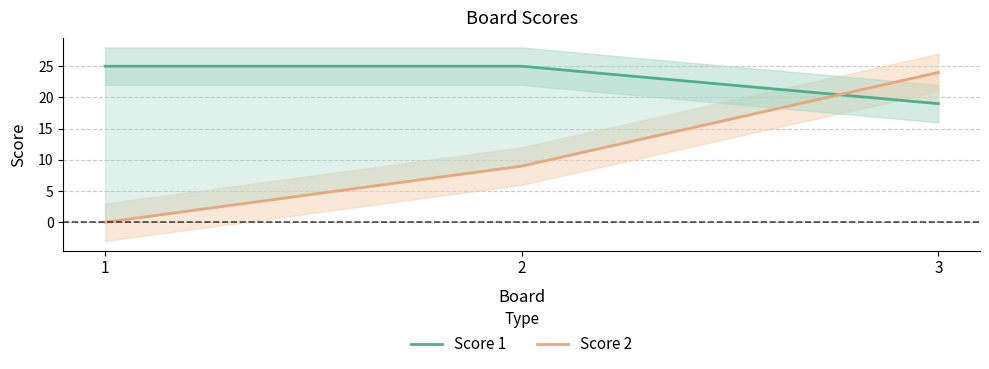

Reading left to right, extract all data points from this chart.

Score 1: 1=25	2=25	3=19
Score 2: 1=0	2=9	3=24